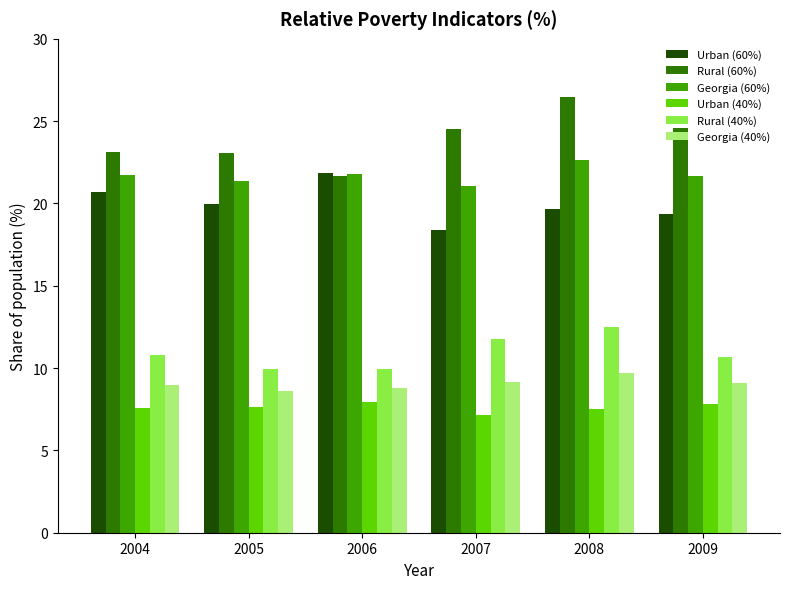

At how many categories does at least one series exceed 15?

6